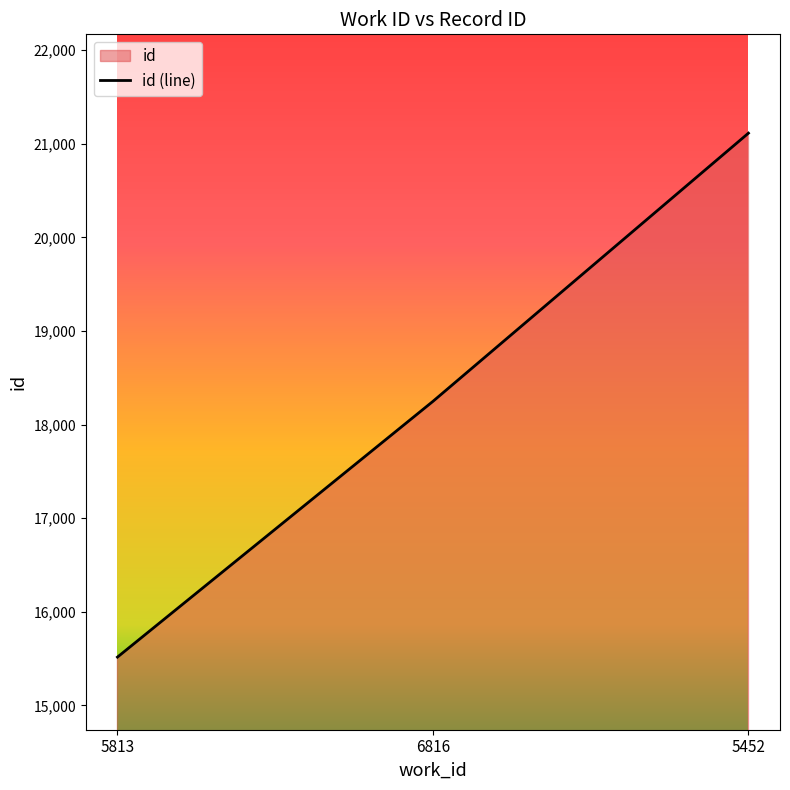

What is the change in value from 5813 to 6816?

+2732